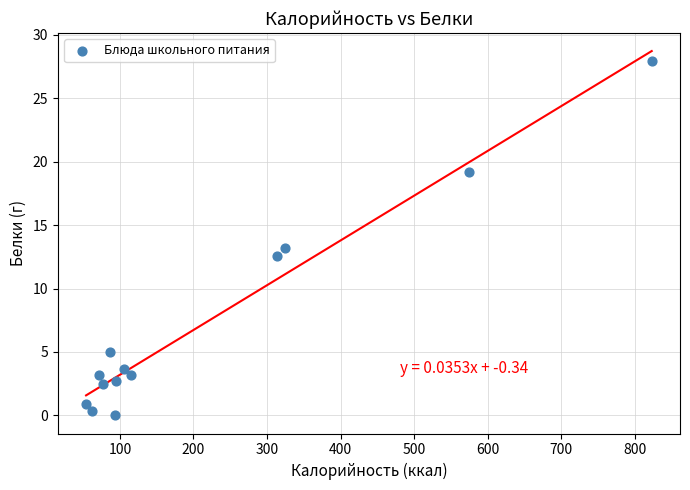

What is the range of X values (max minus min)?

769.0